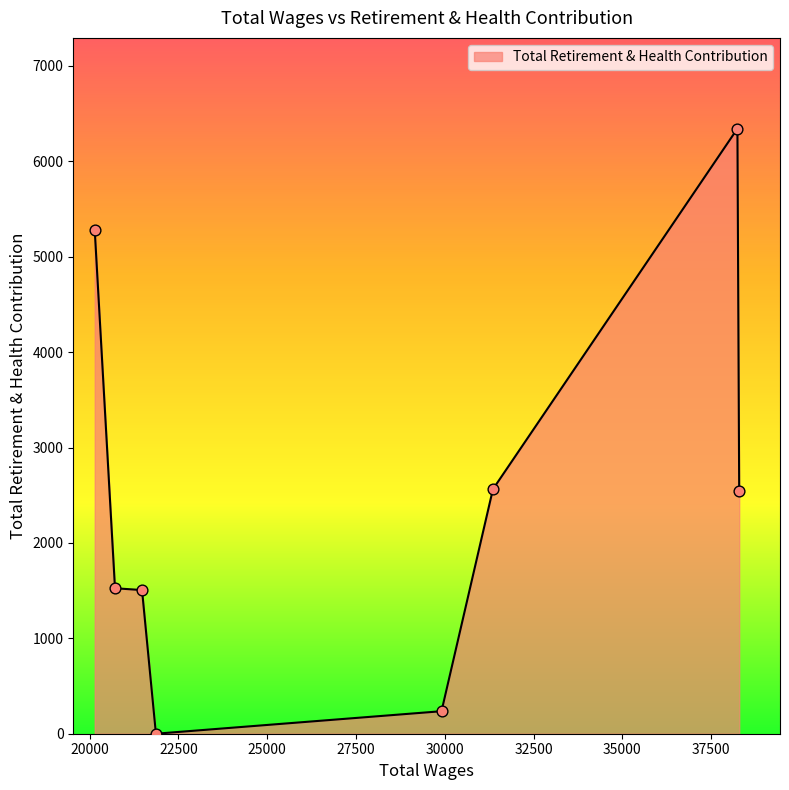

What is the maximum value shown in the chart?

6343